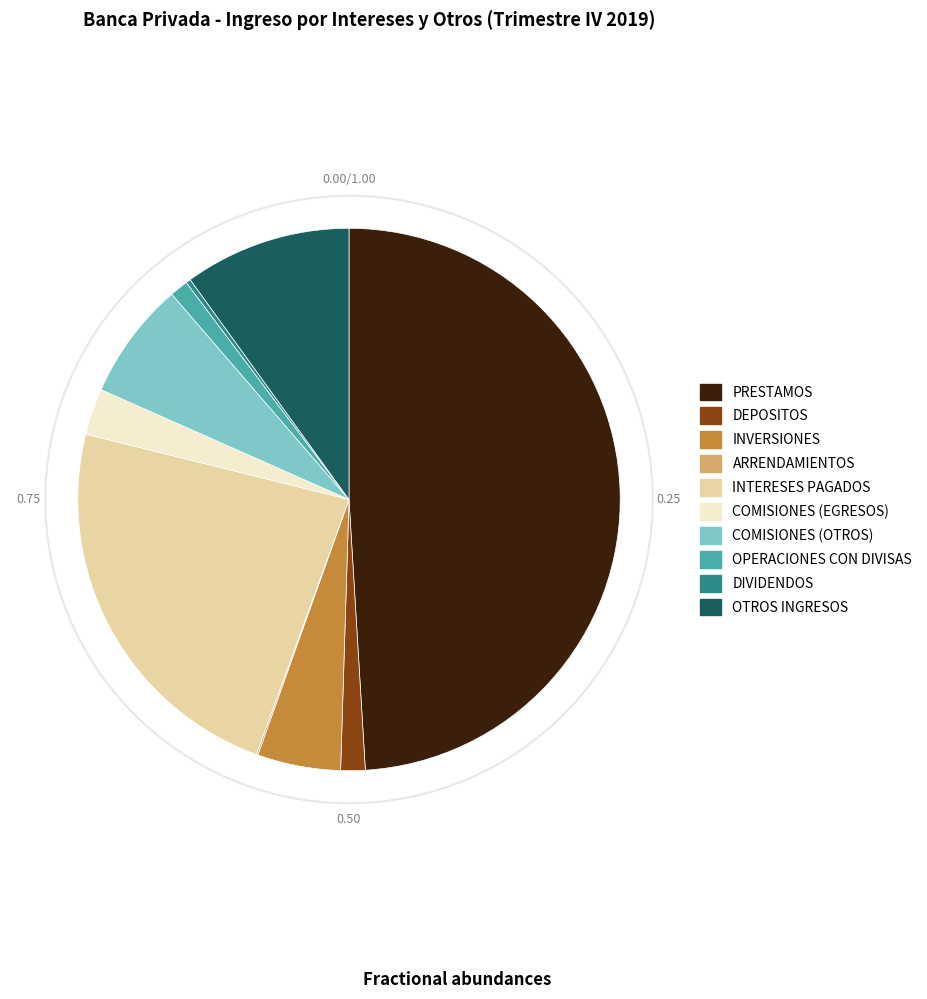

Do OTROS INGRESOS and INTERESES PAGADOS together represent more than half of the pie?

No